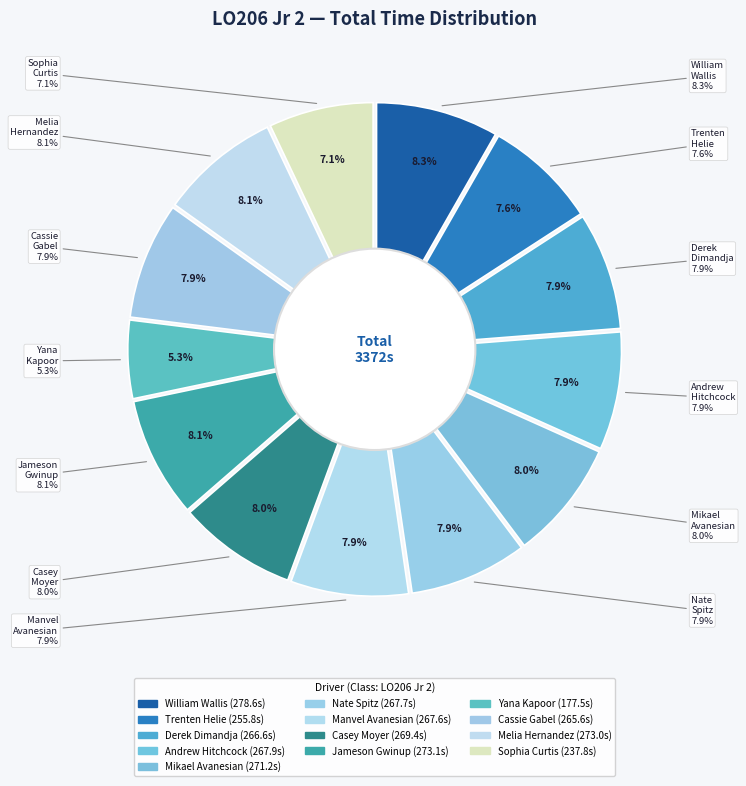

To the nearest percent, what is the difference between the largest and smallest slice percentages?

3%